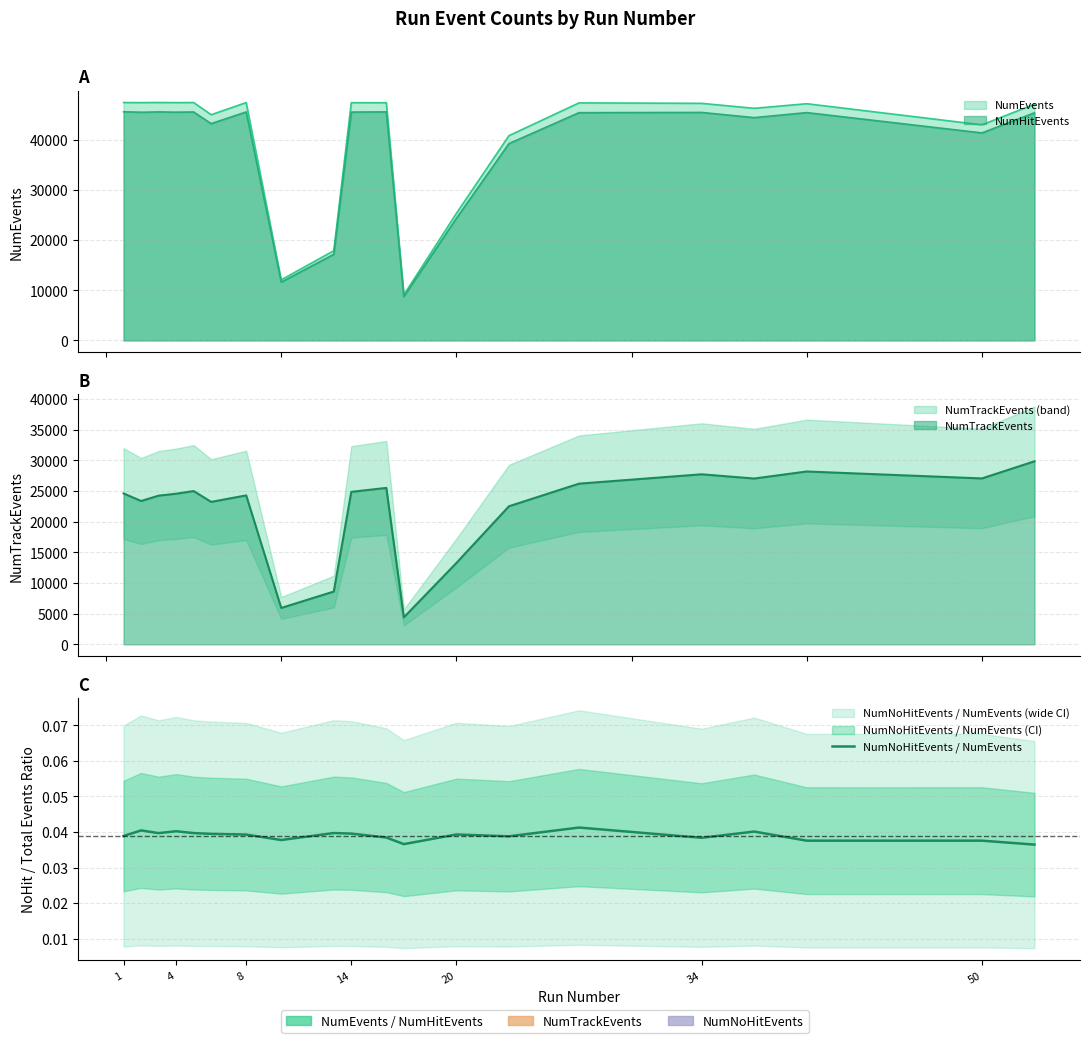

What is the sum of the values at 9 and 20?

0.1